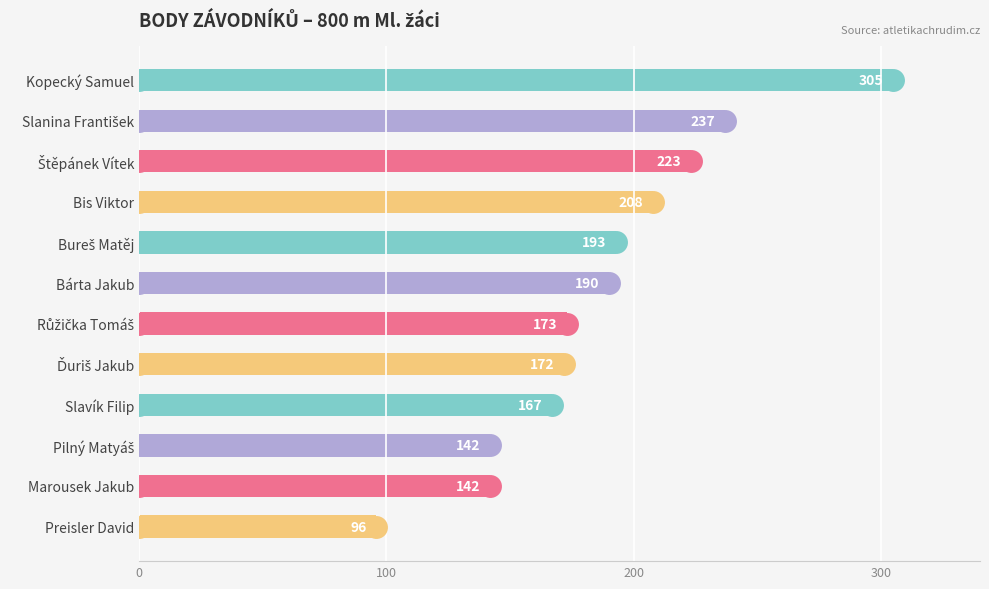

What is the label of the 12th bar from the top?

Preisler David